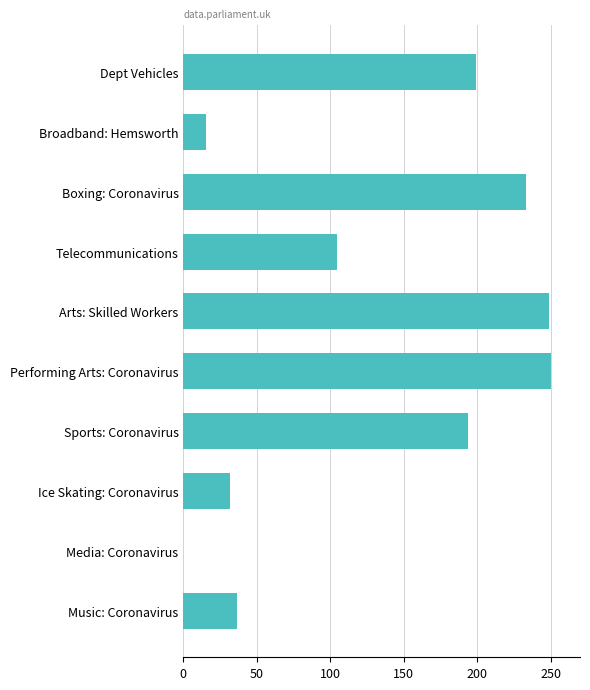

Which has a higher value, Ice Skating: Coronavirus or Performing Arts: Coronavirus?

Performing Arts: Coronavirus